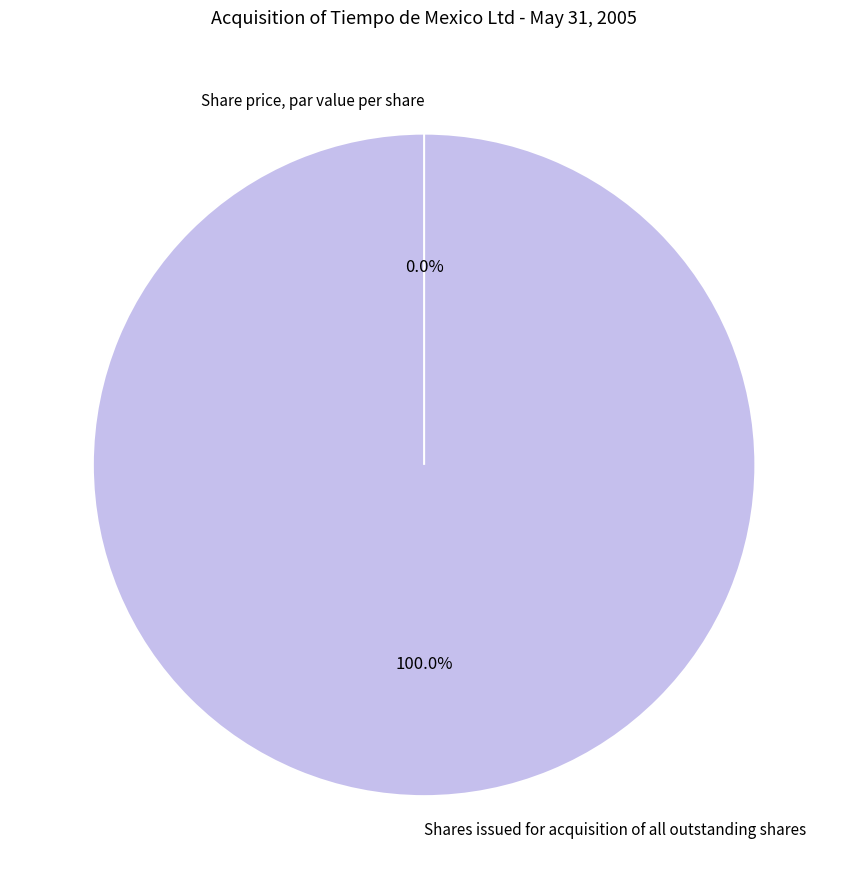

Rank the categories by value from lowest to highest.

Share price, par value per share, Shares issued for acquisition of all outstanding shares